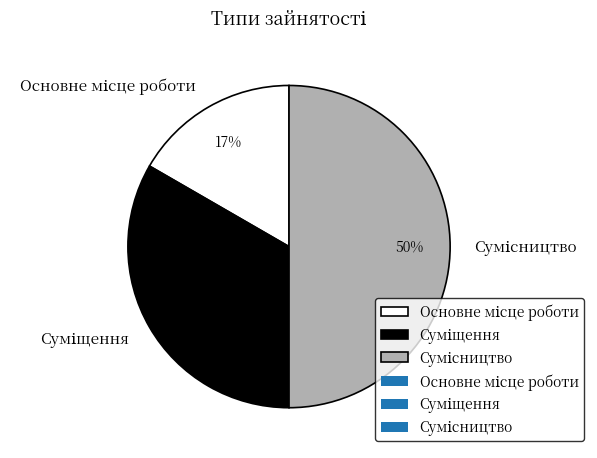

To the nearest percent, what is the difference between the largest and smallest slice percentages?

33%